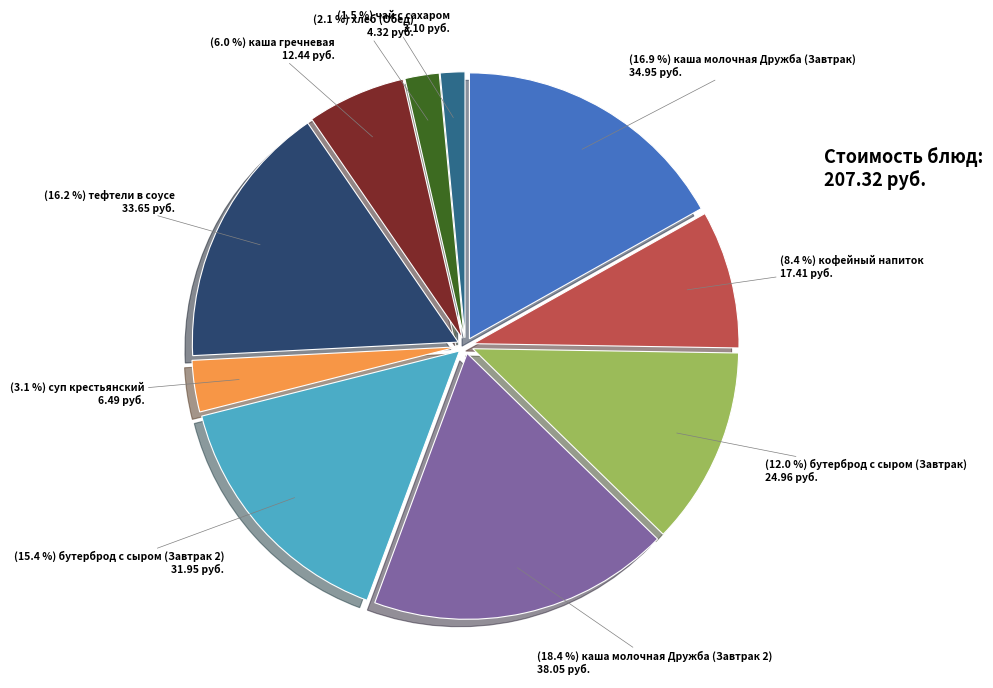

Is there a majority slice in this chart?

No